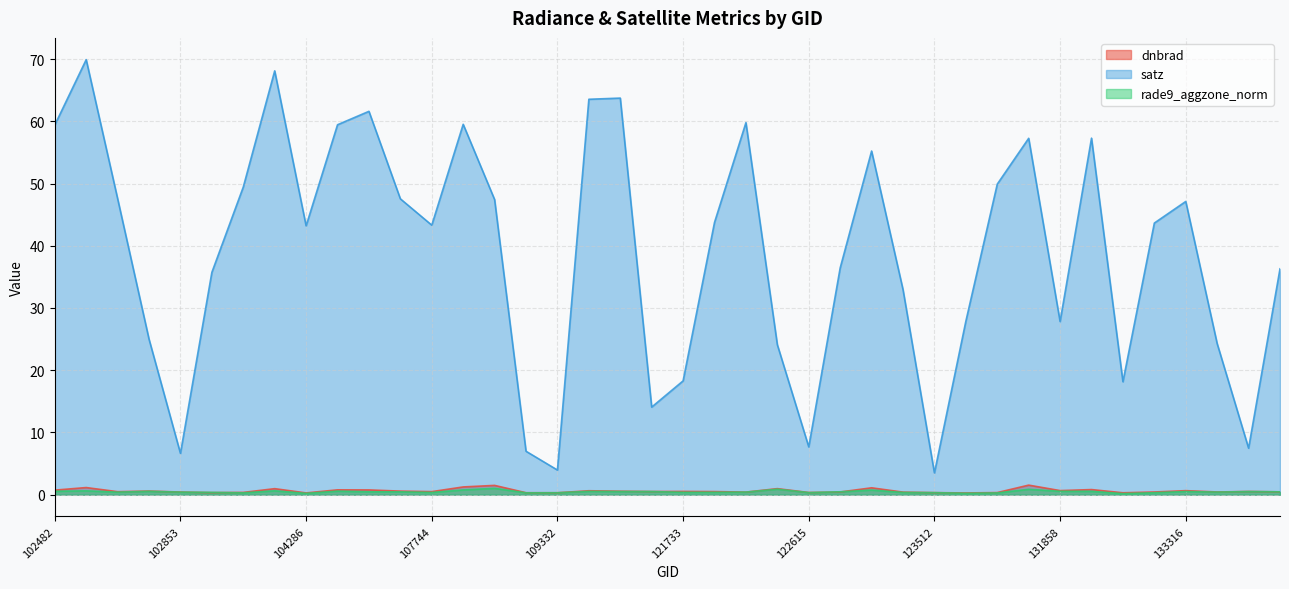

At which category does dnbrad reach its first local valley?

102610